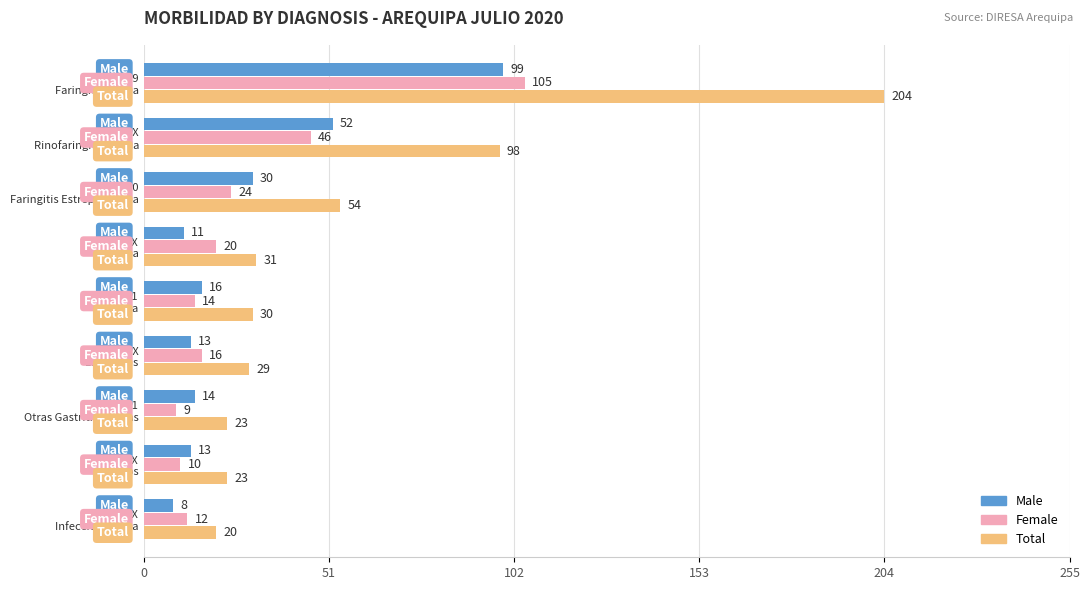

What is the maximum value shown in the chart?

204